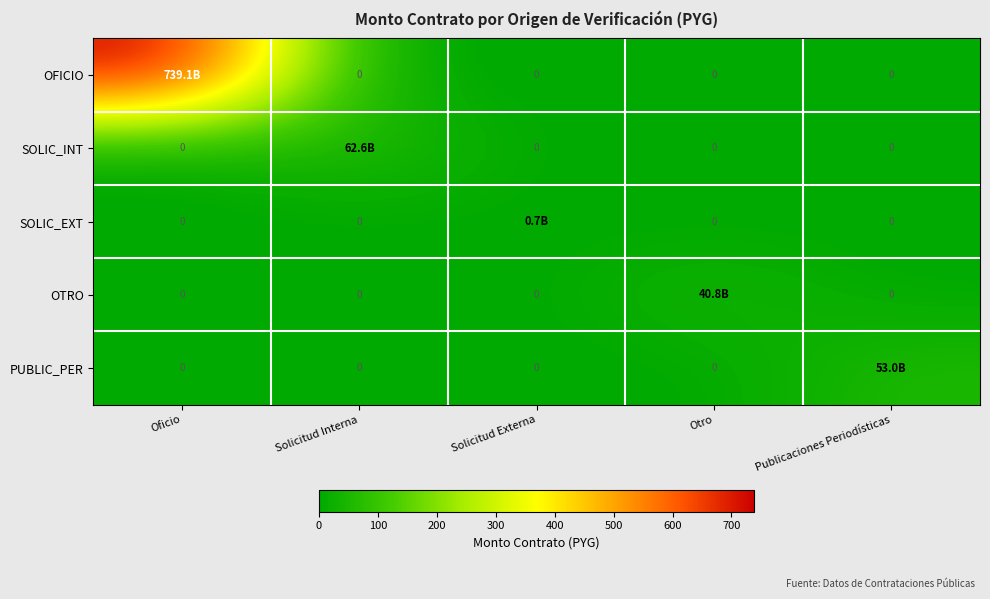

The value of SOLIC_EXT at Otro is 0.3. True or false?

False